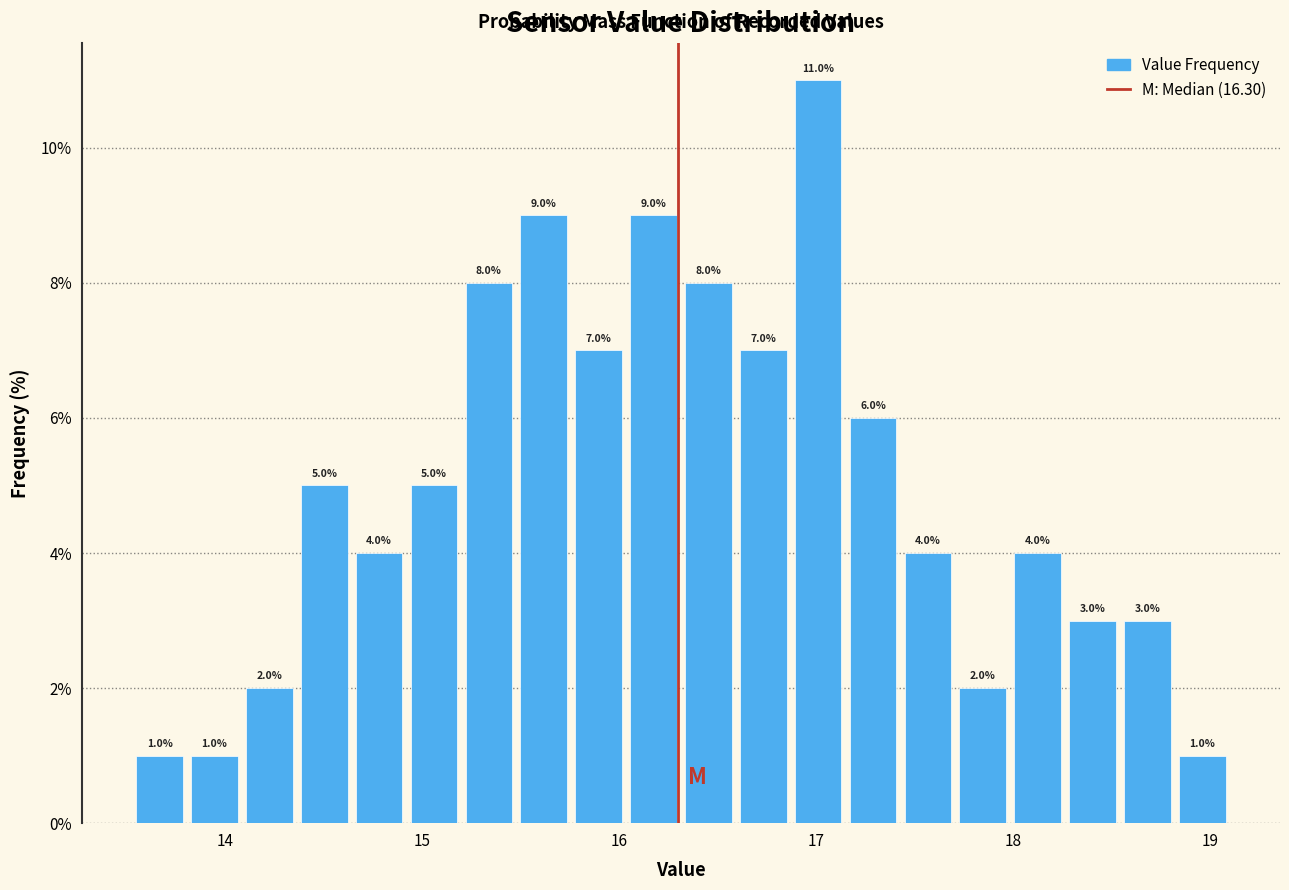

Read against the x-axis, roughly where is the centre of the tallest bar?

17.0